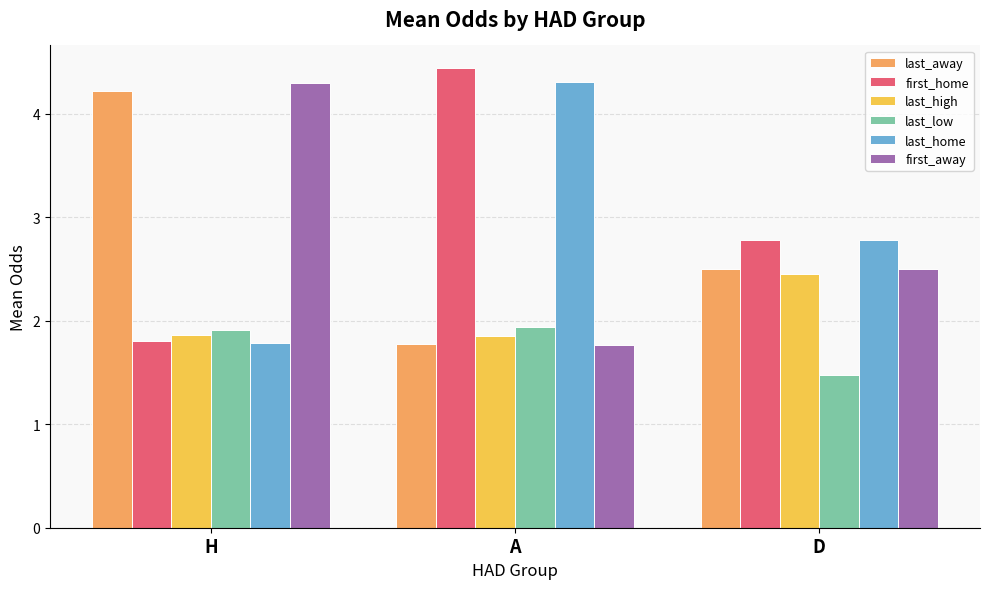

What is the label of the 1st bar from the right?

D